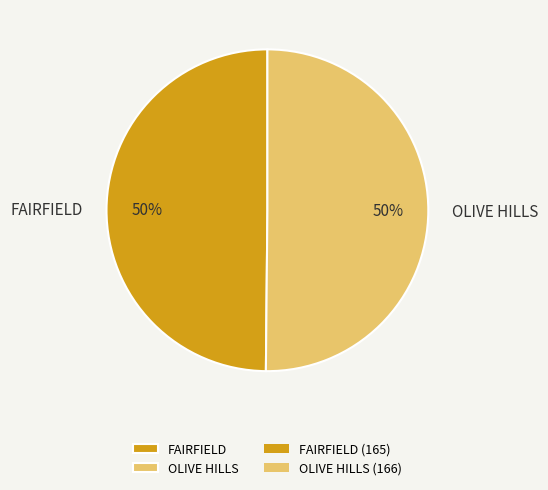

What is the ratio of the value at OLIVE HILLS to the value at FAIRFIELD?

1.0